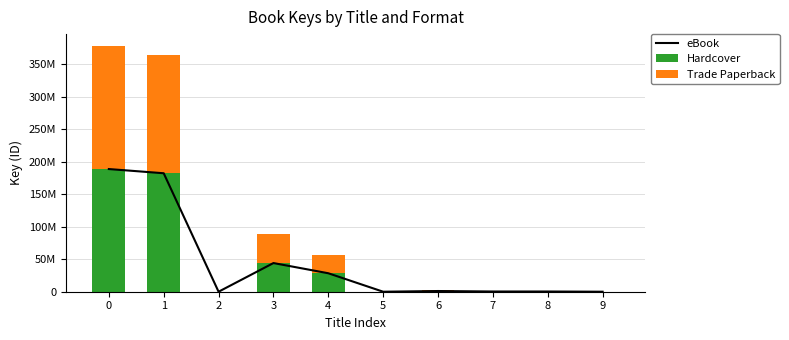

Reading right to left, what are all the values shown in this chart?

eBook: 9=7636	8=332741	7=336410	6=1078071	5=5691	4=28434649	3=44154924	2=0	1=182456951	0=188925569
Hardcover: 9=7636	8=332741	7=336410	6=1078071	5=5691	4=28434649	3=44154924	2=6152	1=182456951	0=188925569
Trade Paperback: 9=7636	8=332741	7=336410	6=1078071	5=5691	4=28434649	3=44154924	2=6152	1=182456951	0=188925569